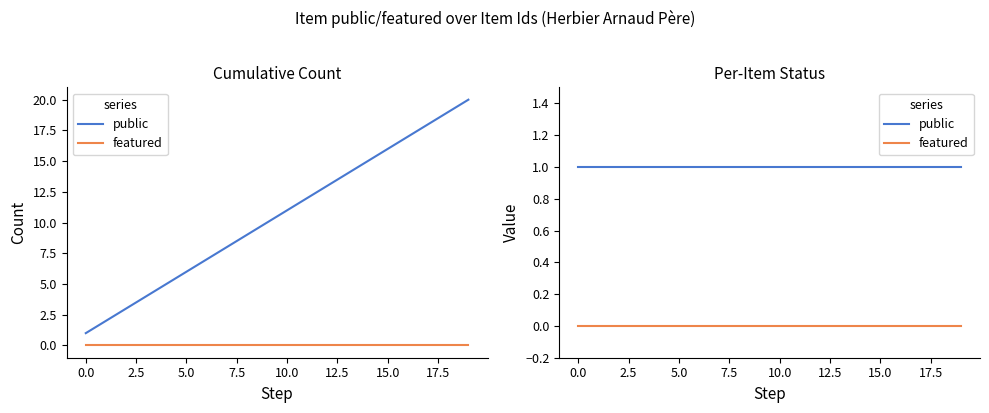

What is the total value across all series at 0.0?

1